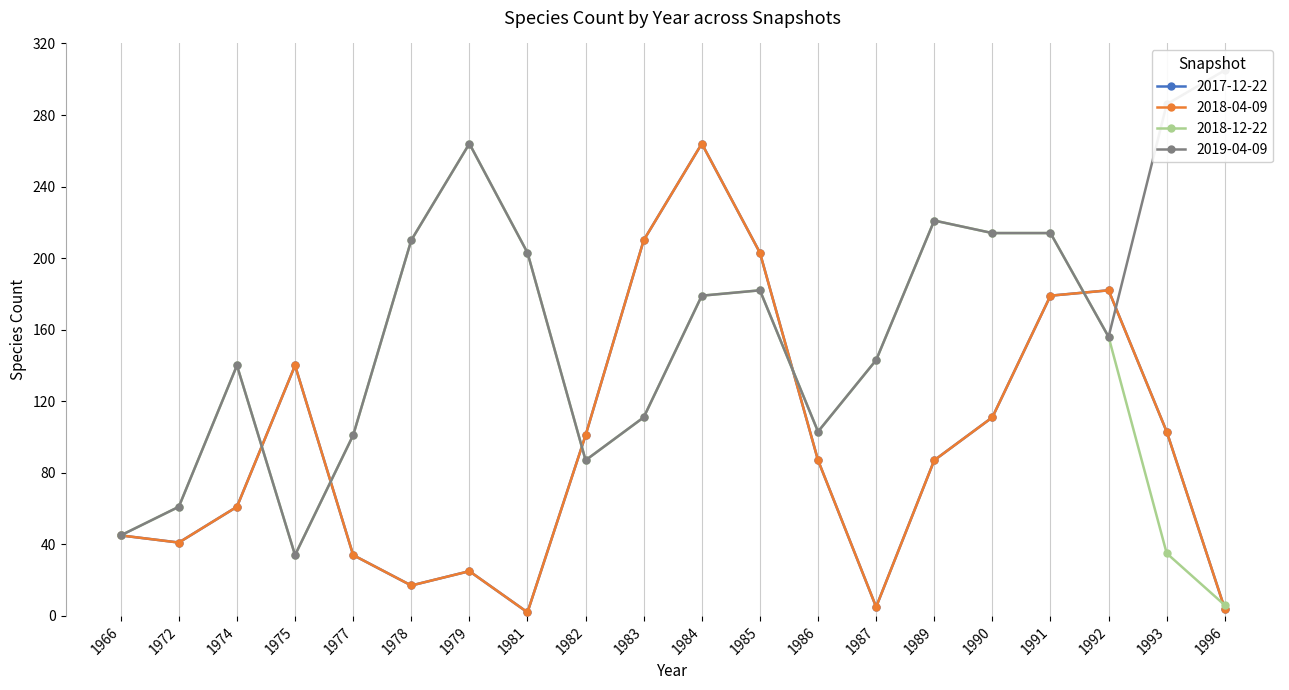

Is this an area chart (filled region under the line)?

No